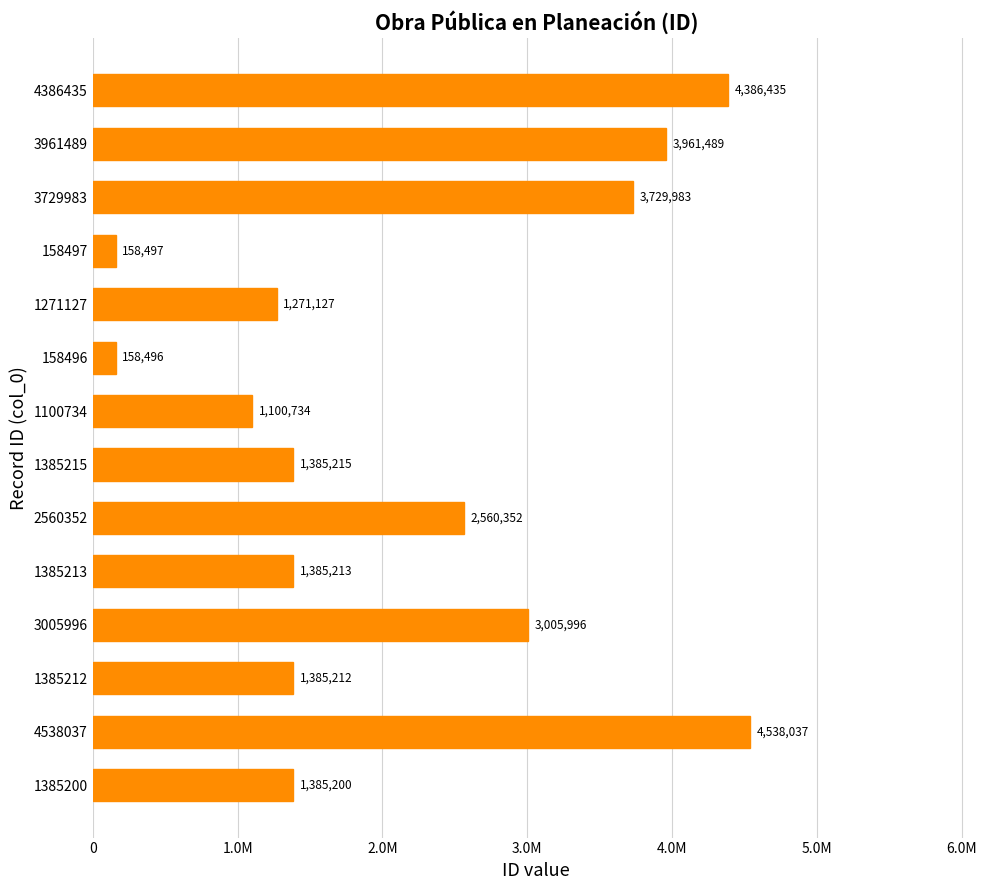

List the labels in order of value, largest first.

4538037, 4386435, 3961489, 3729983, 3005996, 2560352, 1385215, 1385213, 1385212, 1385200, 1271127, 1100734, 158497, 158496